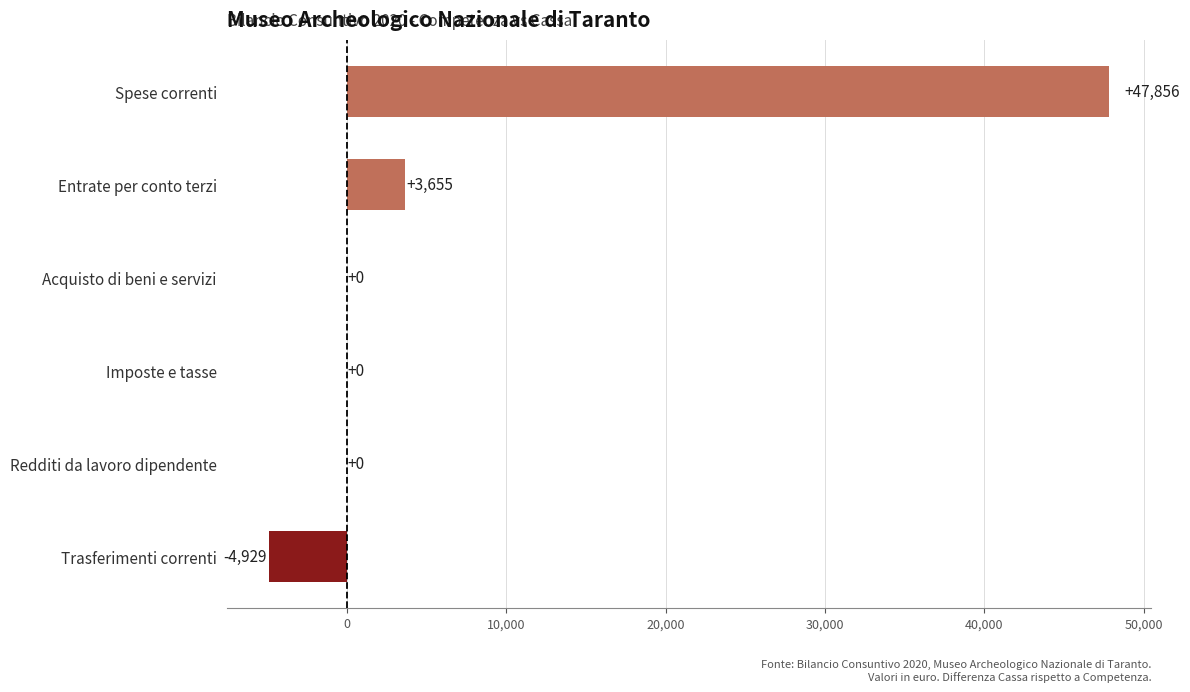

True or false: the data shows -3058.4 at Trasferimenti correnti.

False